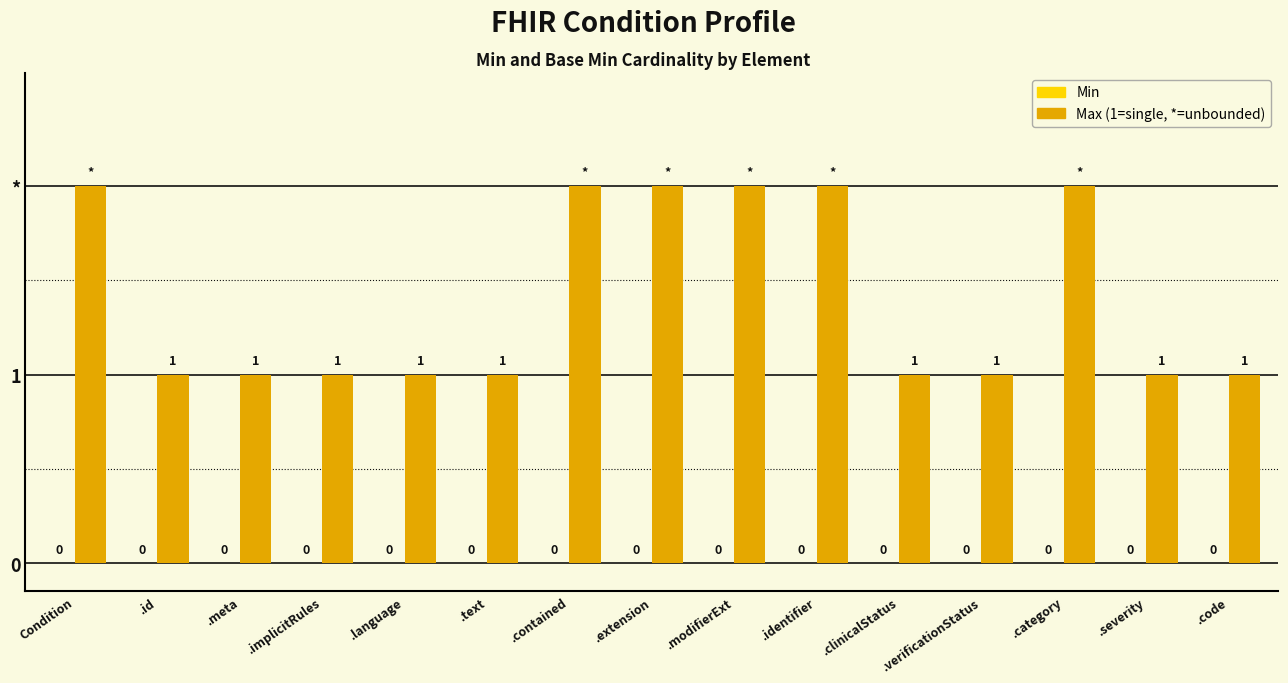

Are the bars horizontal?

No